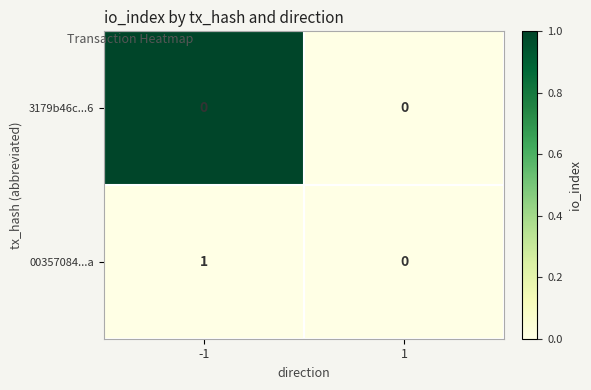

Which series changed the most between -1 and 1?

3179b46c...6